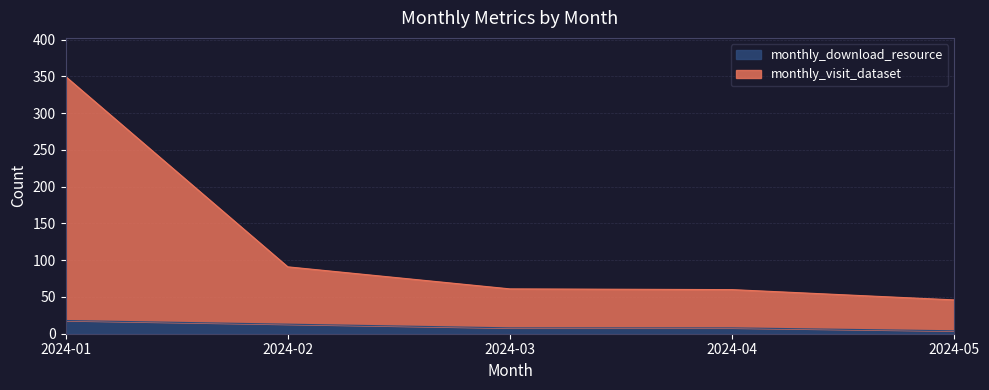

Reading right to left, transcribe all the data shown in this chart.

monthly_visit_dataset: 46	60	61	91	350
monthly_download_resource: 4	8	8	13	18